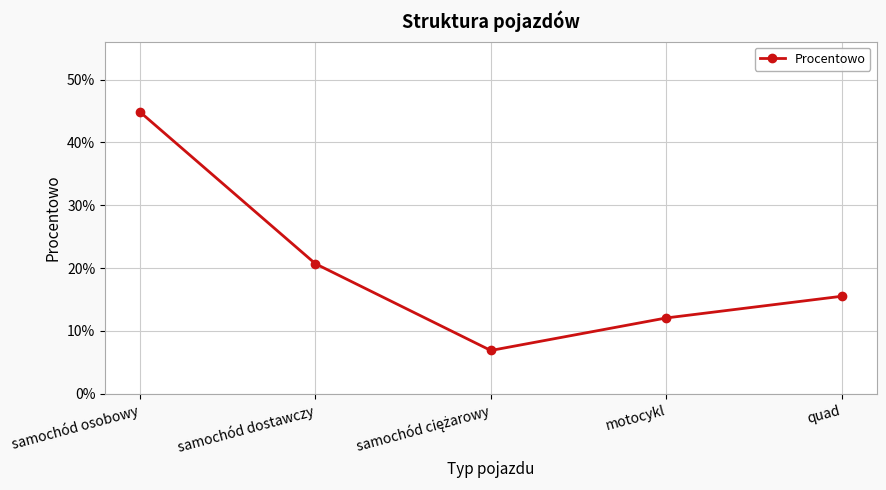

Is it true that the value at samochód osobowy is 0.4?

True